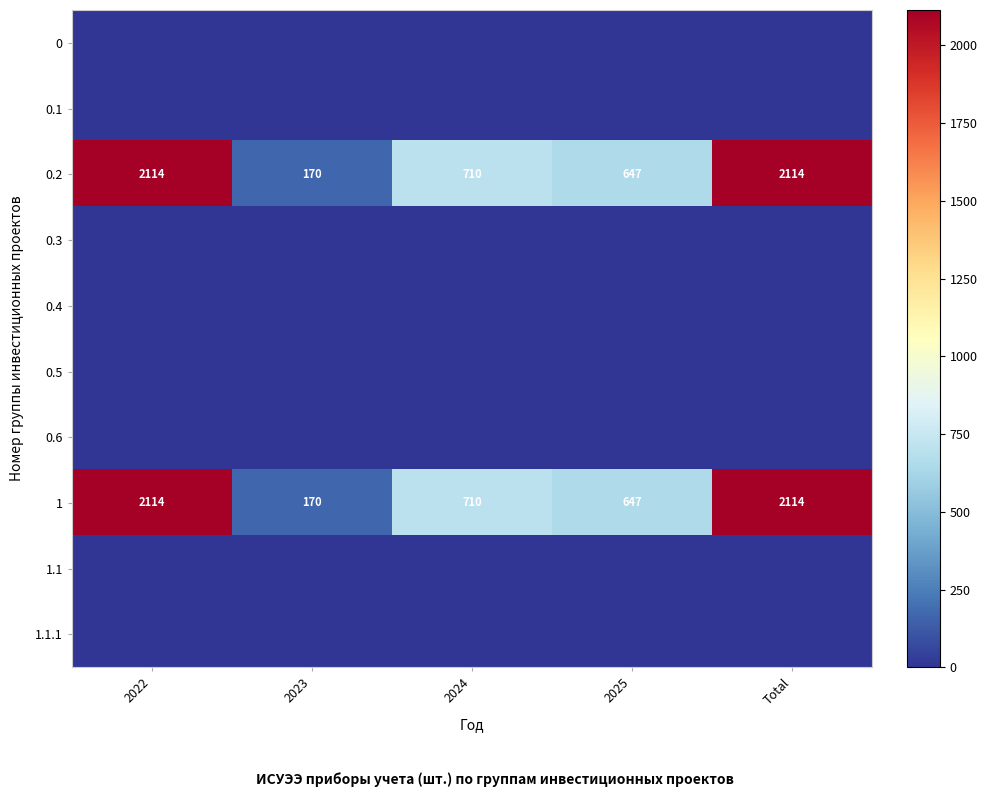

Which label corresponds to the smallest value in the chart?

2022